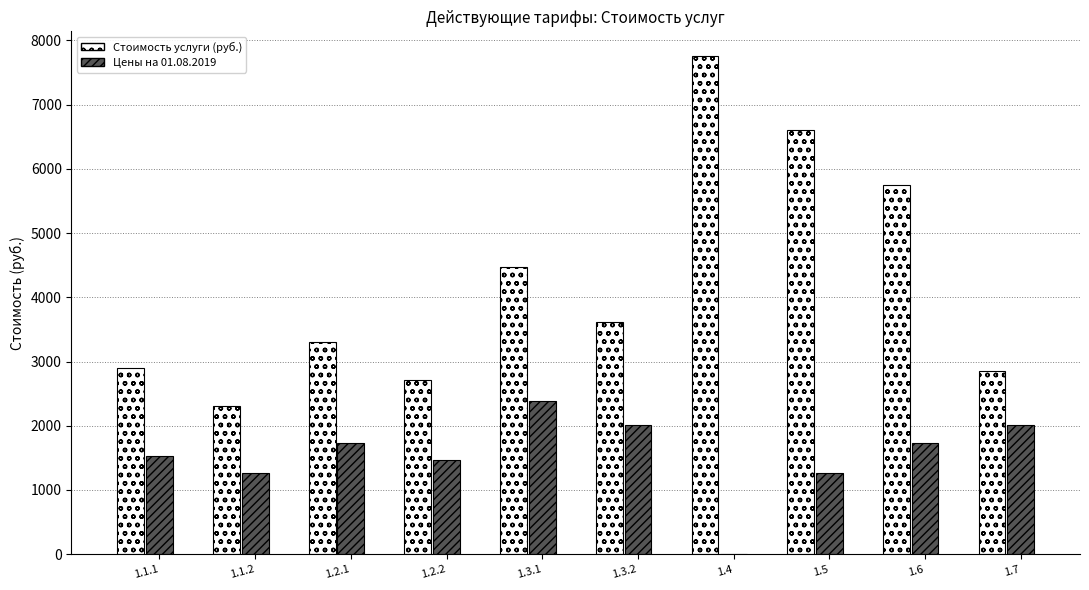

Is the value of Цены на 01.08.2019 at 1.2.1 greater than the value of Стоимость услуги (руб.) at 1.5?

No